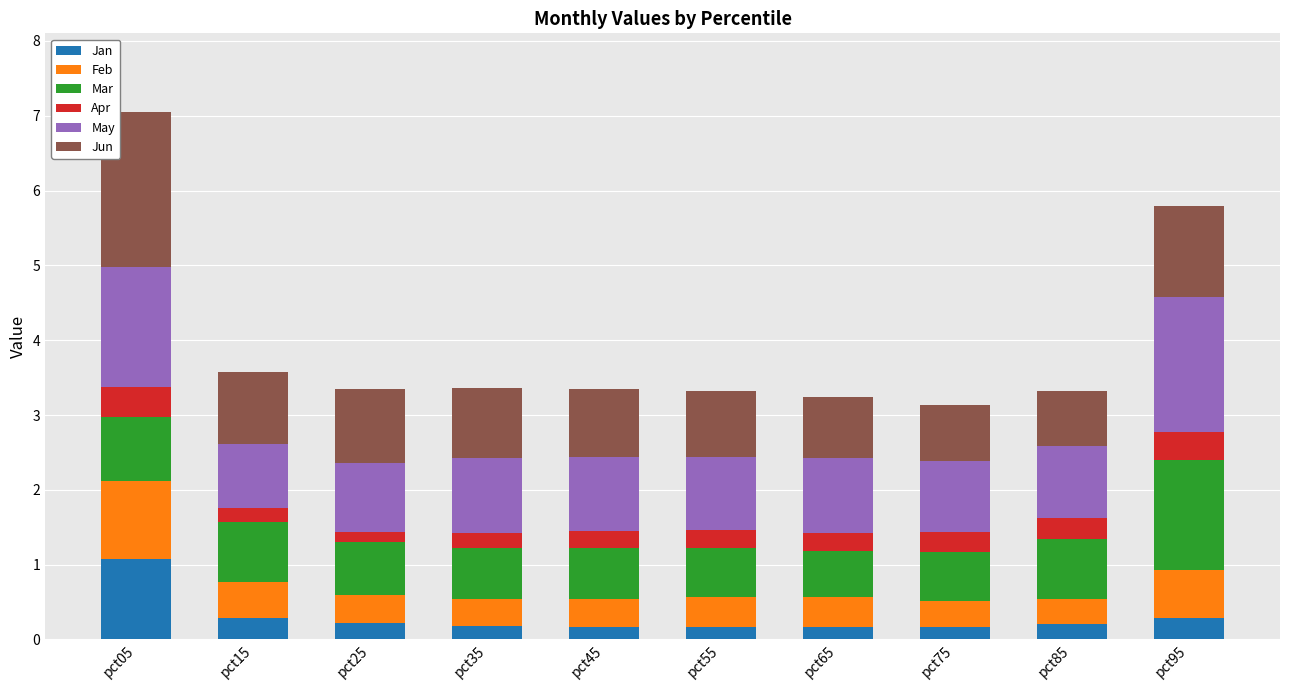

What is the total value across all series at pct15?

3.6